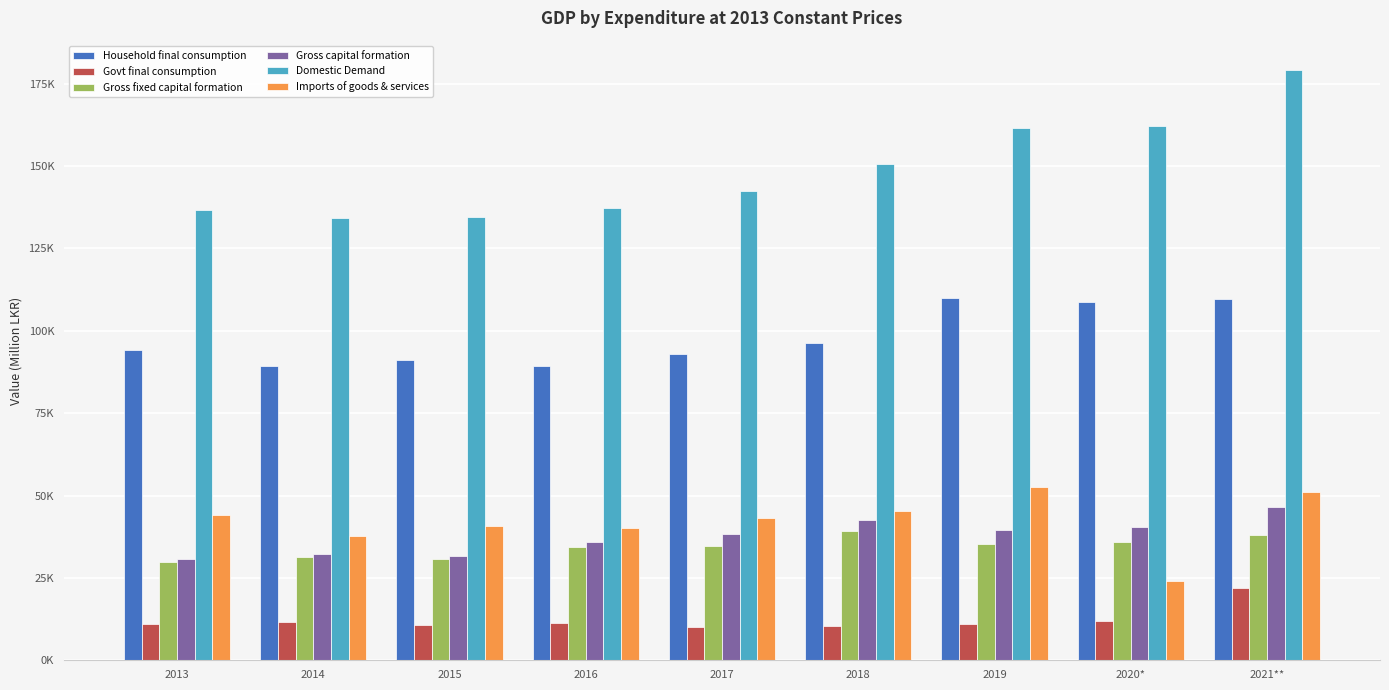

What is the difference between the maximum and minimum values in the Domestic Demand series?

44815.7